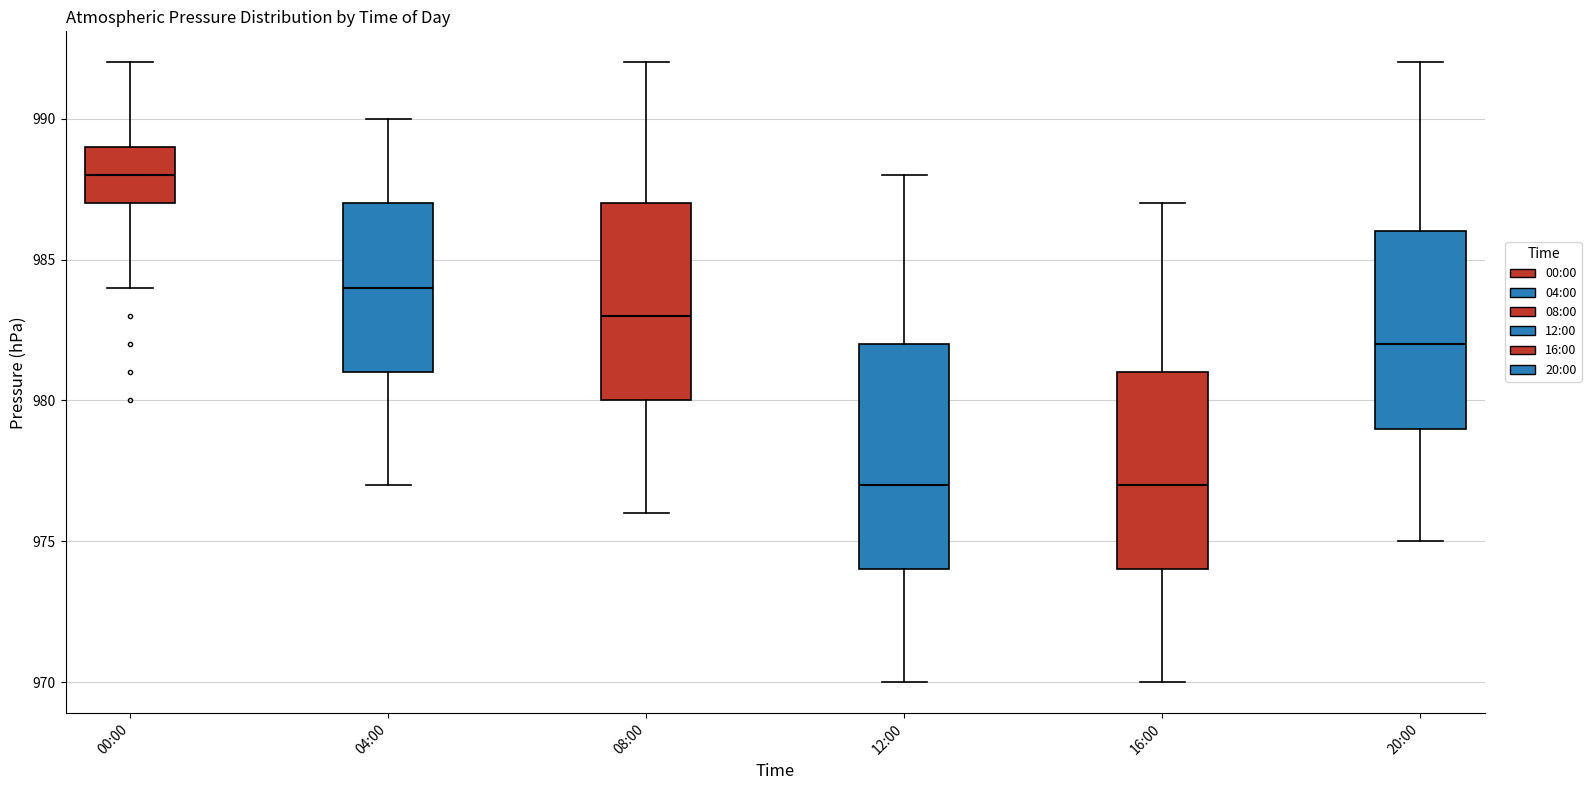

Which box has the highest median line?

00:00